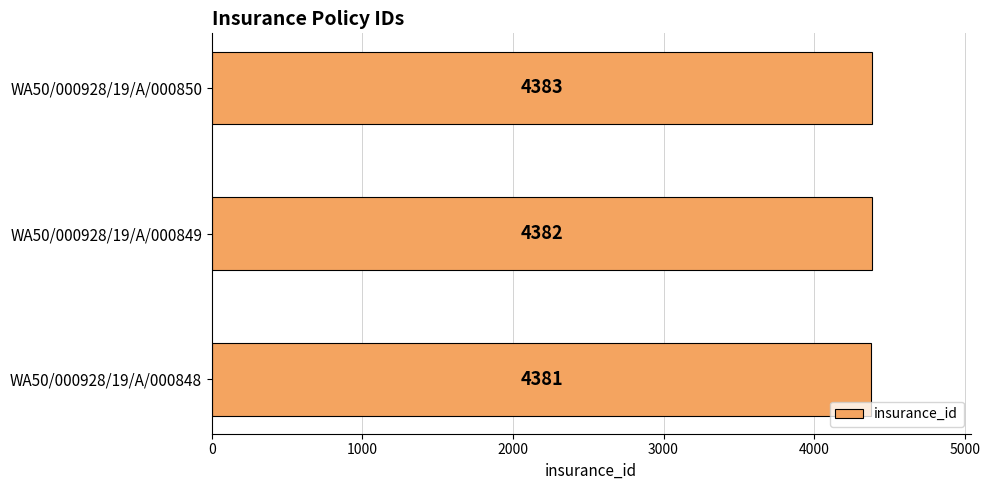

How many bars are there in total?

3